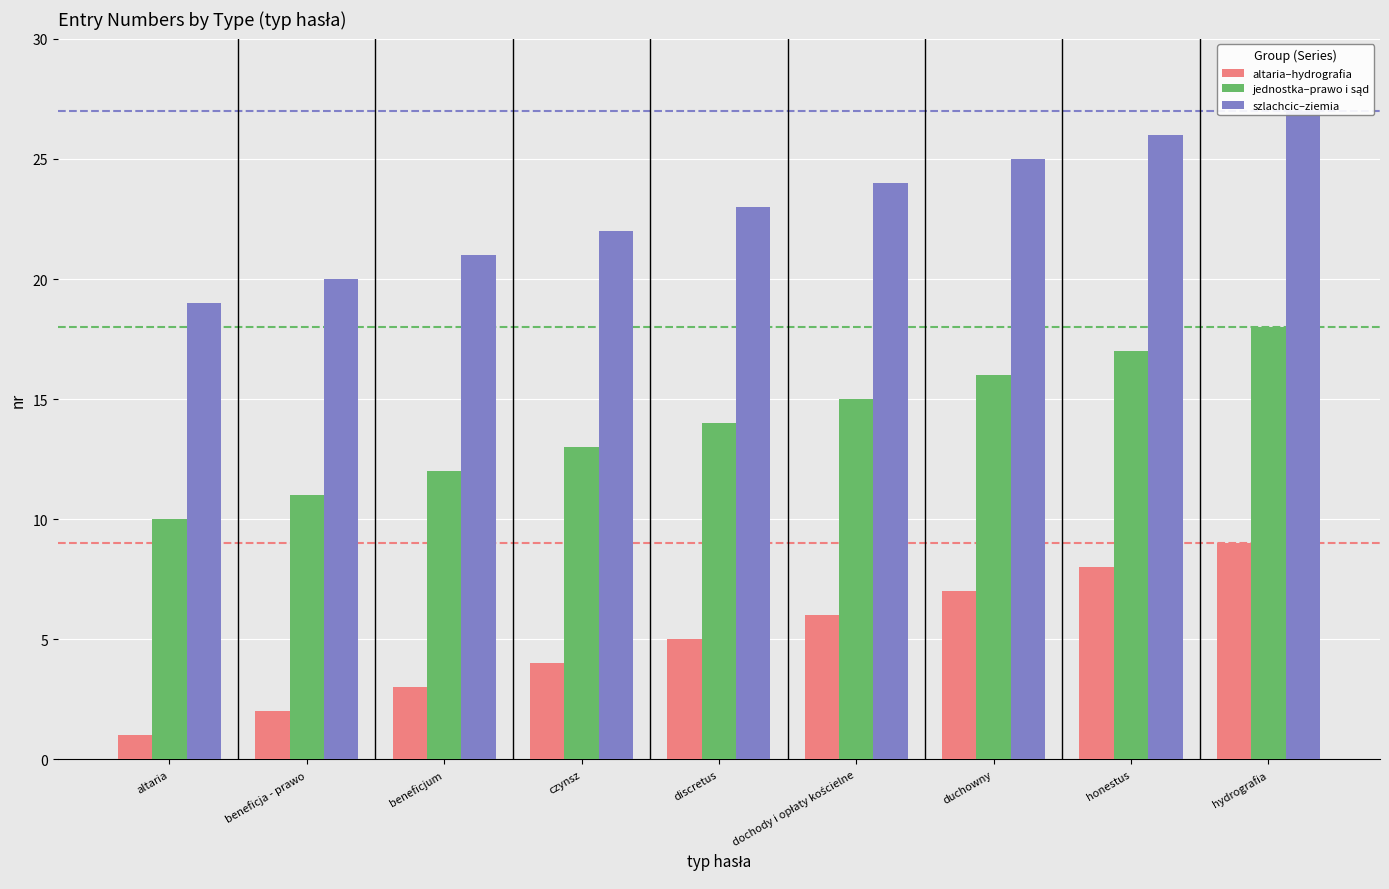

Which series changed the most between altaria and discretus?

altaria–hydrografia